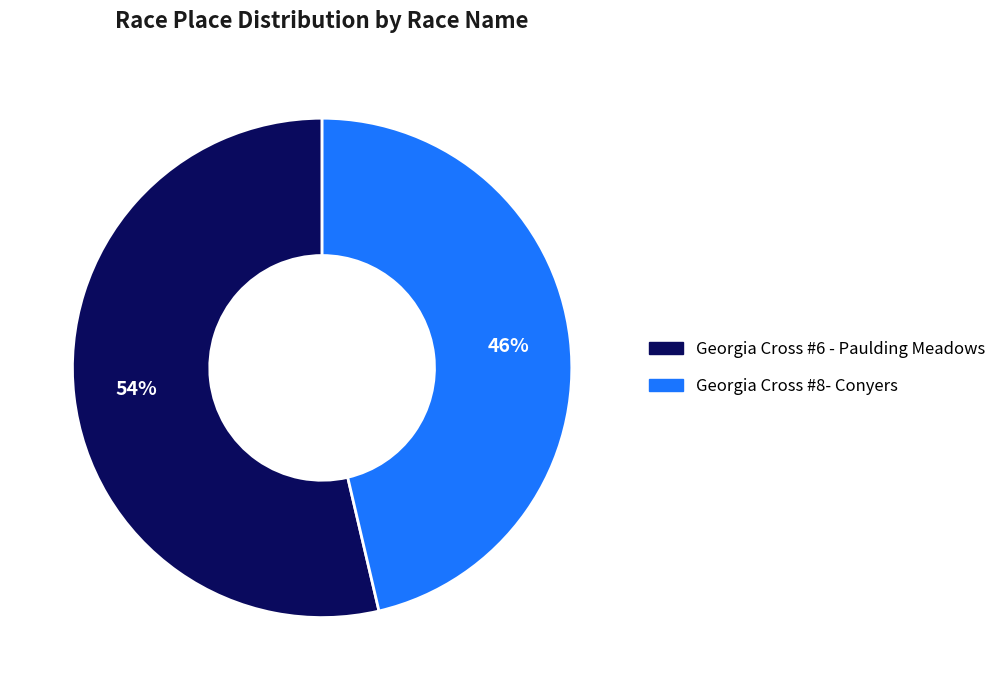

What is the largest slice in the pie chart?

Georgia Cross #6 - Paulding Meadows